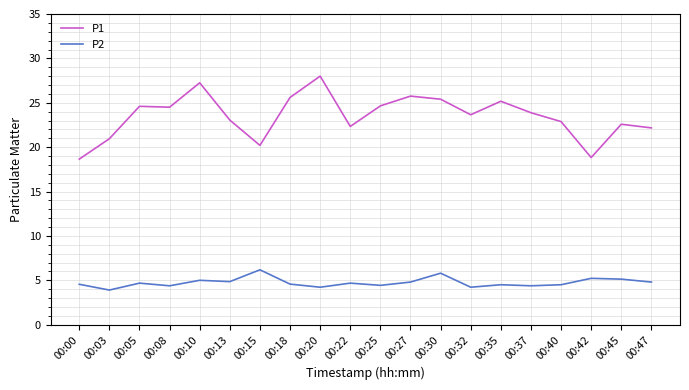

Which series has the largest total across all categories?

P1